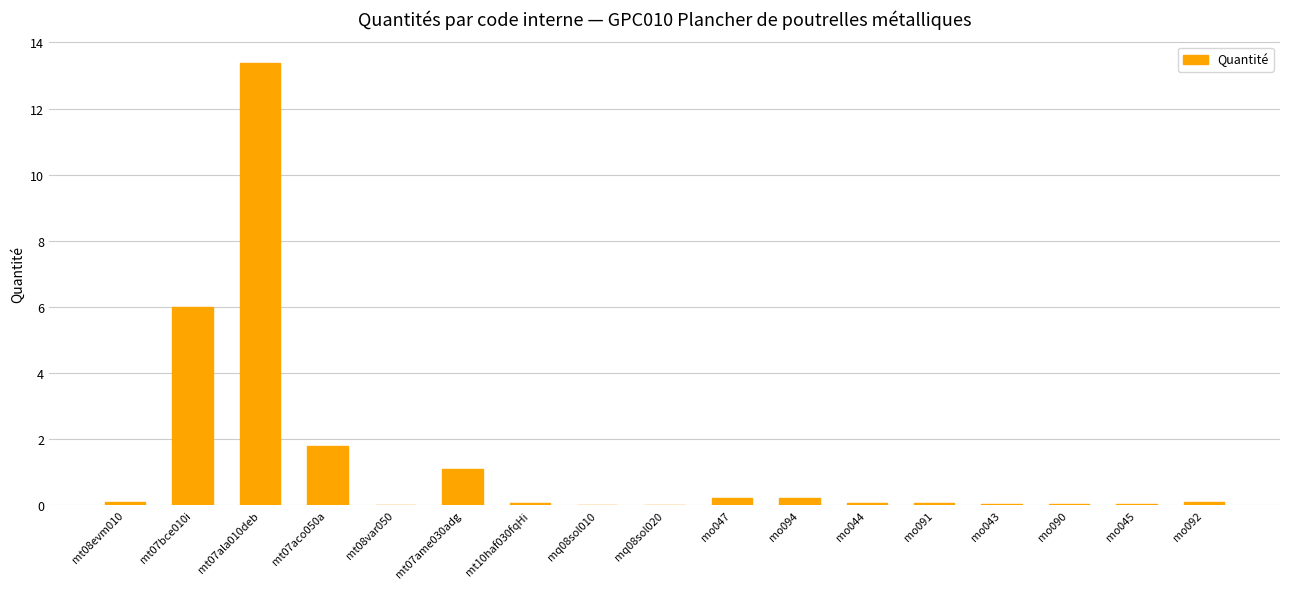

Is it true that the value at mo045 is 0.0?

True